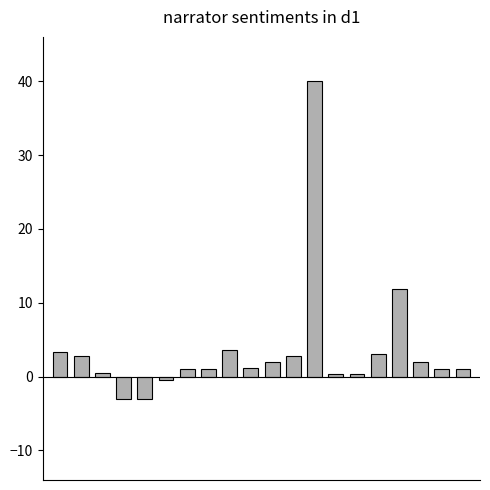

What is the average value?

3.6